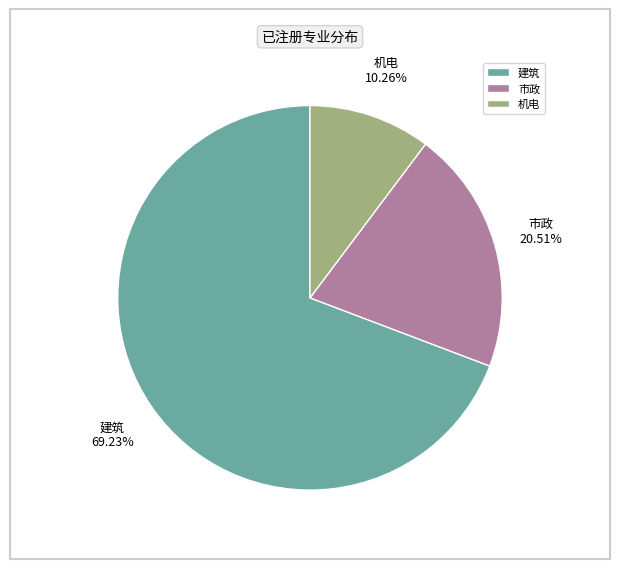

Between 建筑 and 机电, which is larger?

建筑